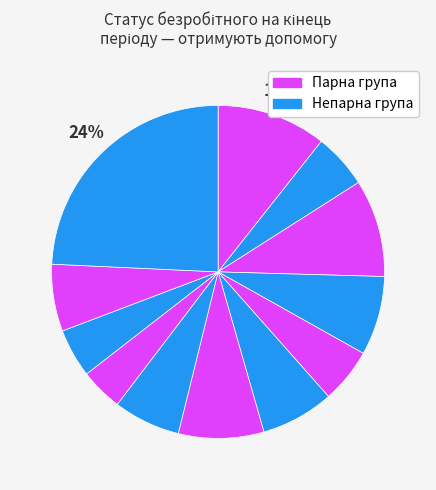

Count the number of slices in the pie.

12